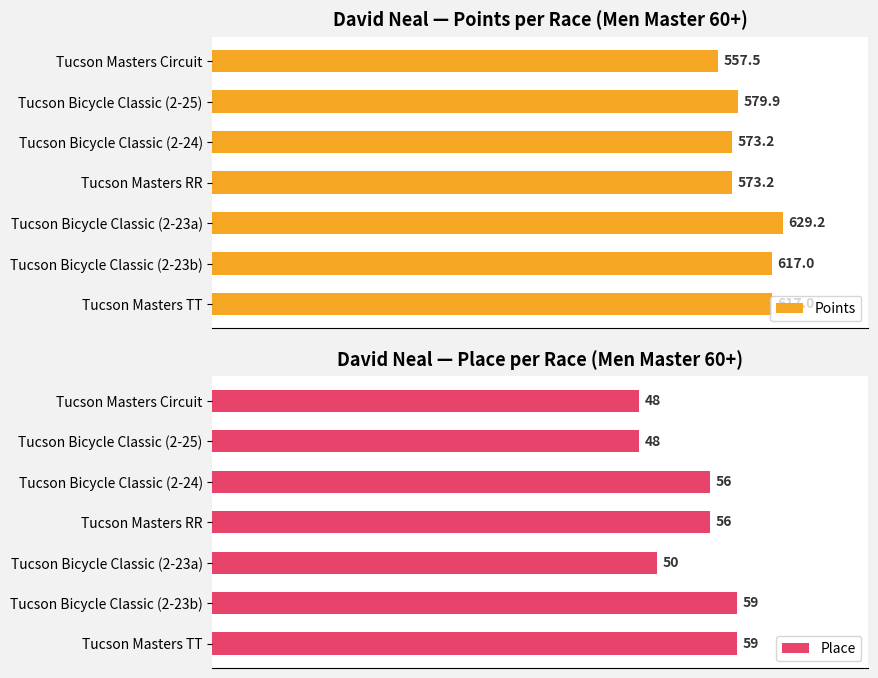

Count the number of categories in the chart.

7